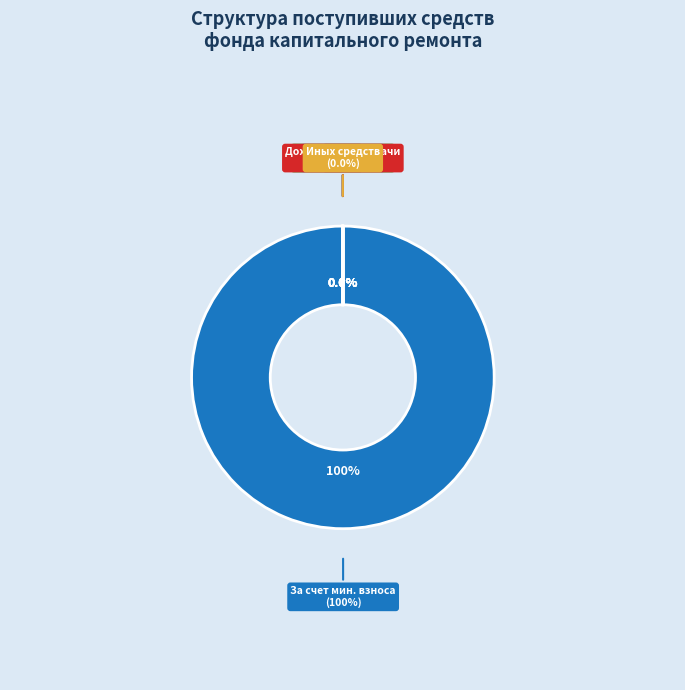

To the nearest percent, what is the average slice percentage?

17%